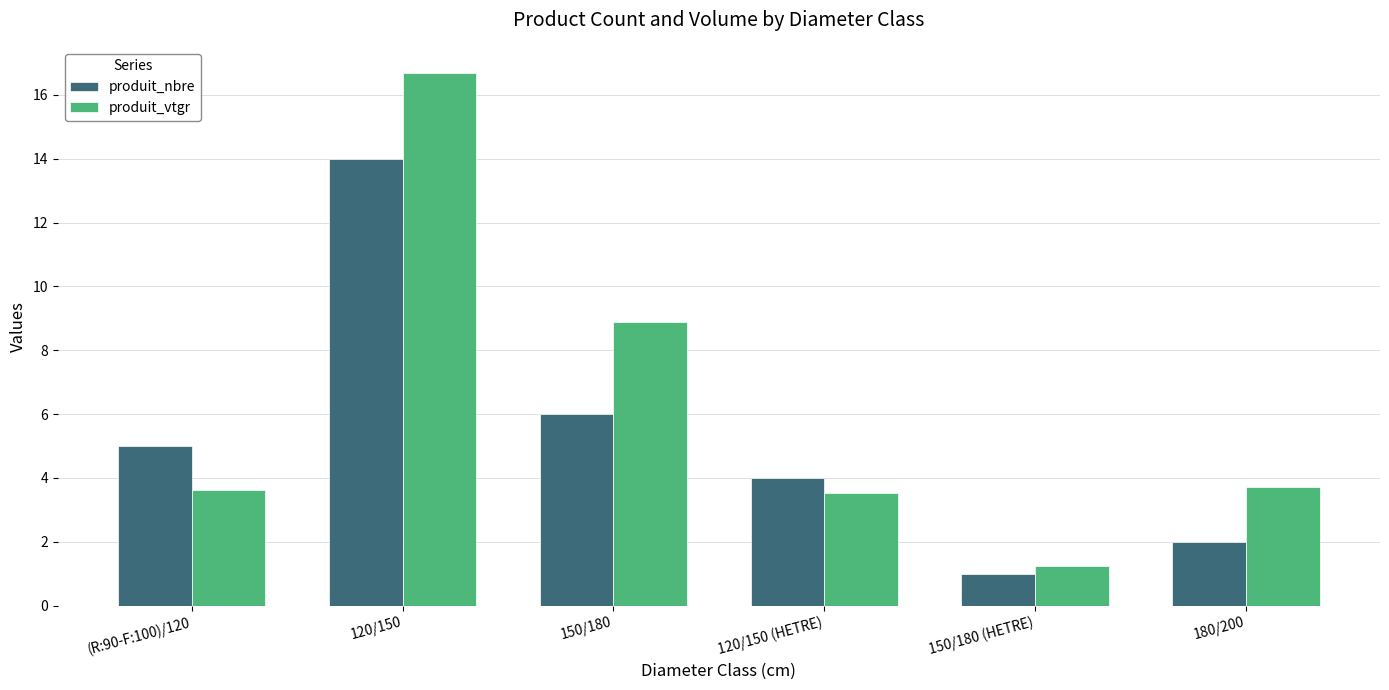

What is the sum of all produit_vtgr values?

37.7